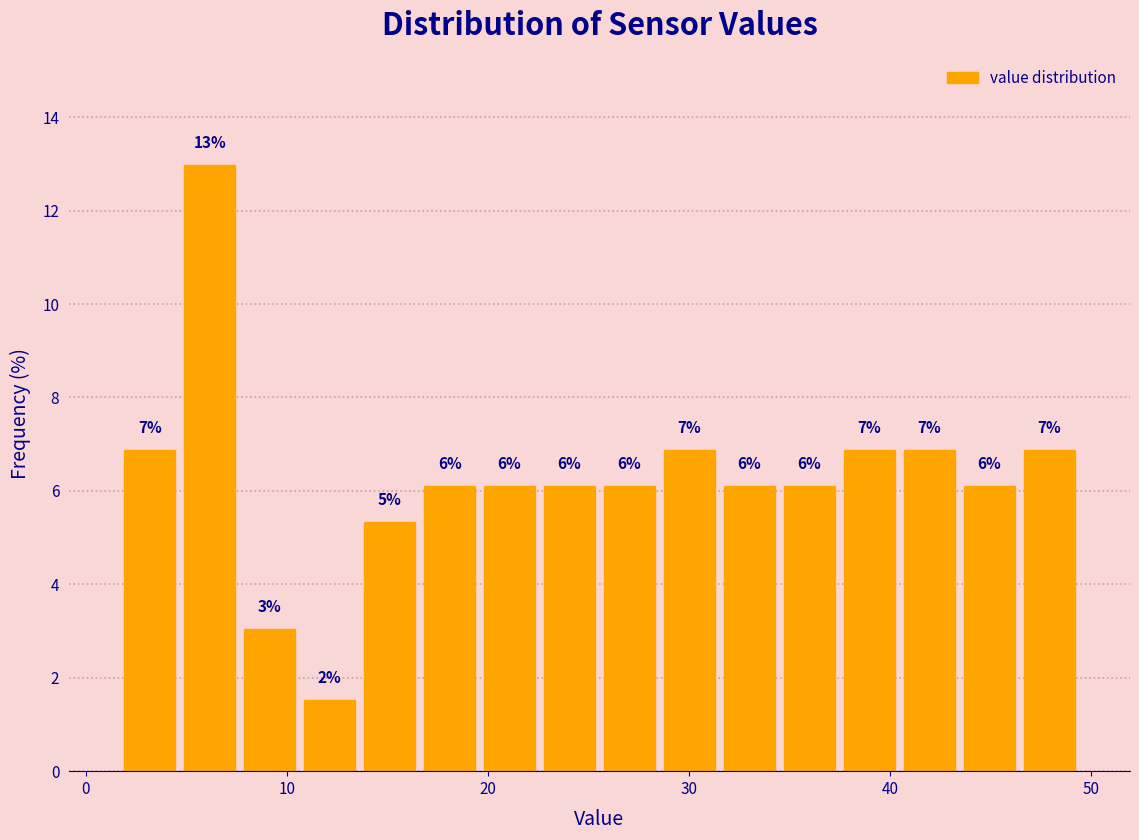

Around what value on the x-axis is the tallest bar? Give the approximate position of its centre, as read against the axis.

6